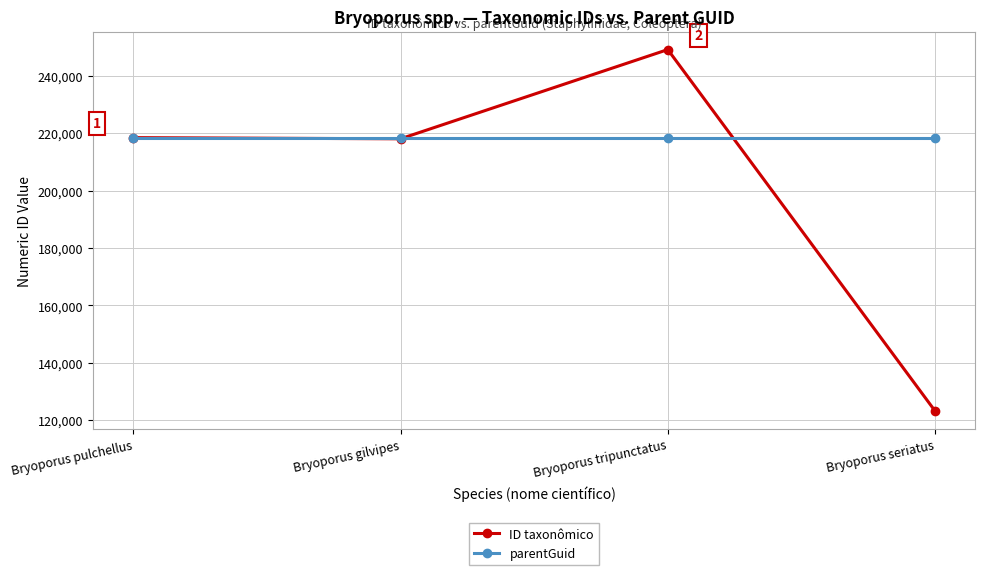

What is the spread (max minus min) of values at Bryoporus gilvipes?

168